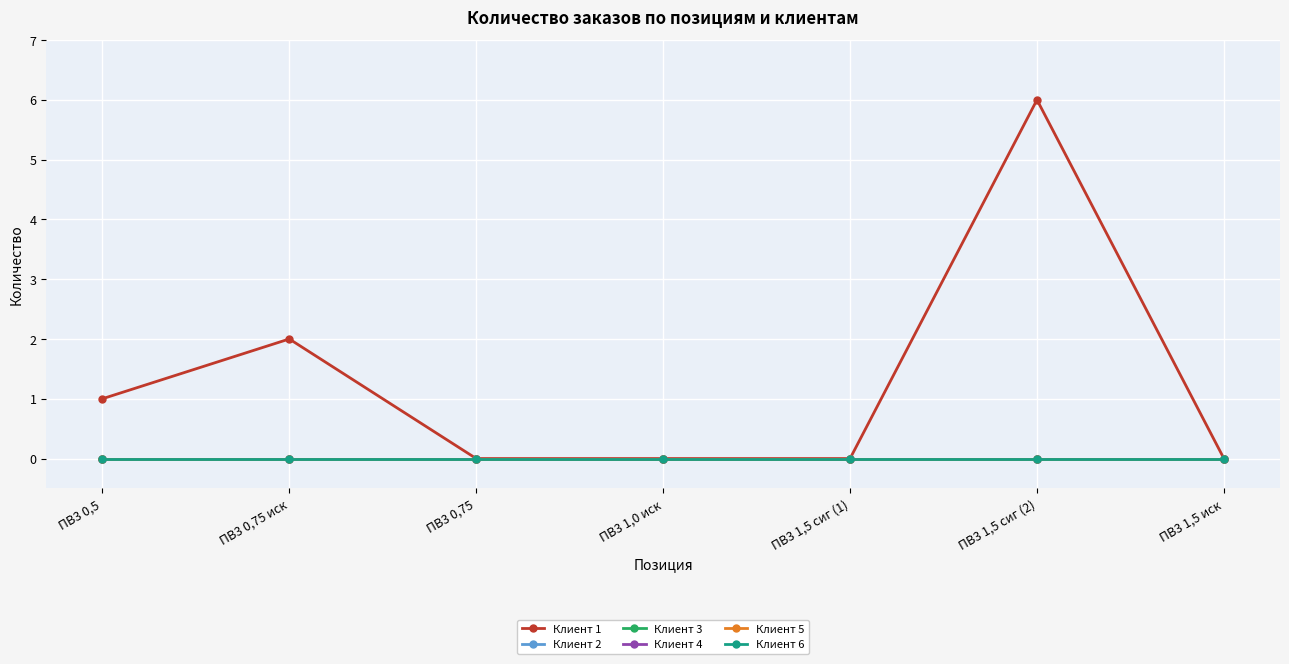

The Клиент 2 series shows 0 at ПВ3 1,5 иск. True or false?

True